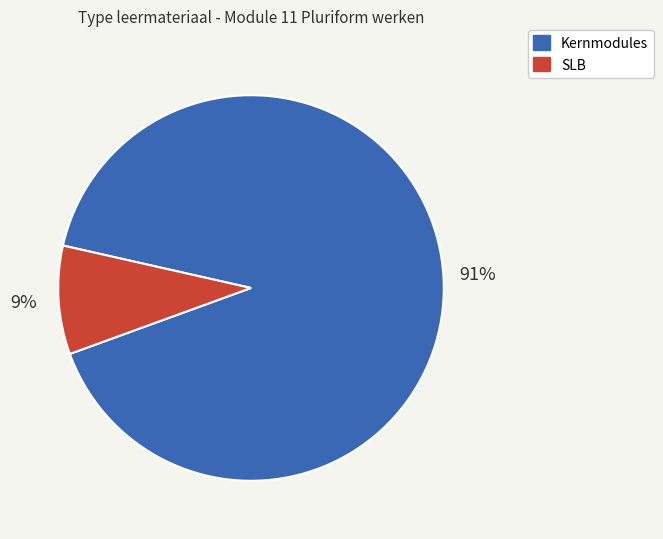

To the nearest percent, what is the difference between the largest and smallest slice percentages?

82%